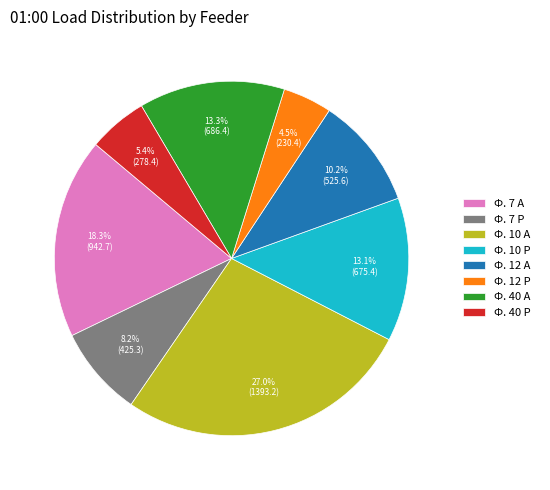

Which has a higher value, Ф. 7 Р or Ф. 40 Р?

Ф. 7 Р